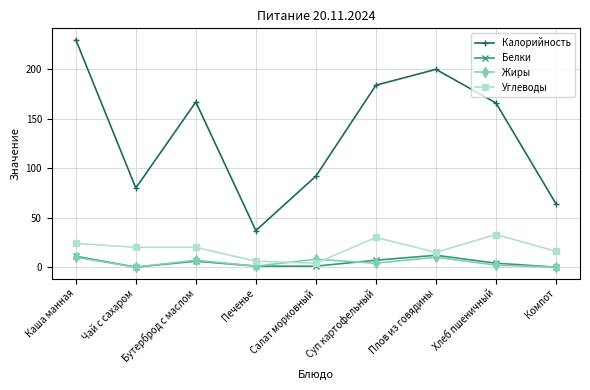

What is the difference between the maximum and minimum values in the Белки series?

12